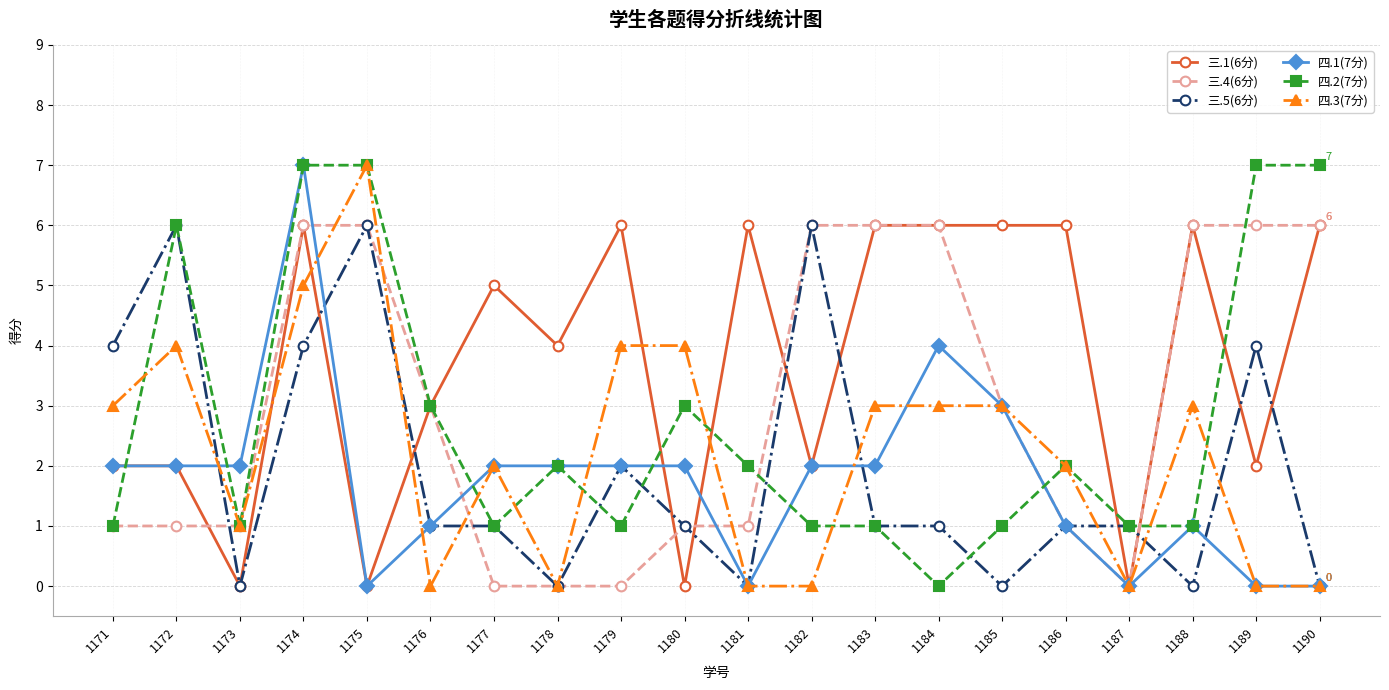

What is the value of the 四.1(7分) point at the 18th from the left?

1